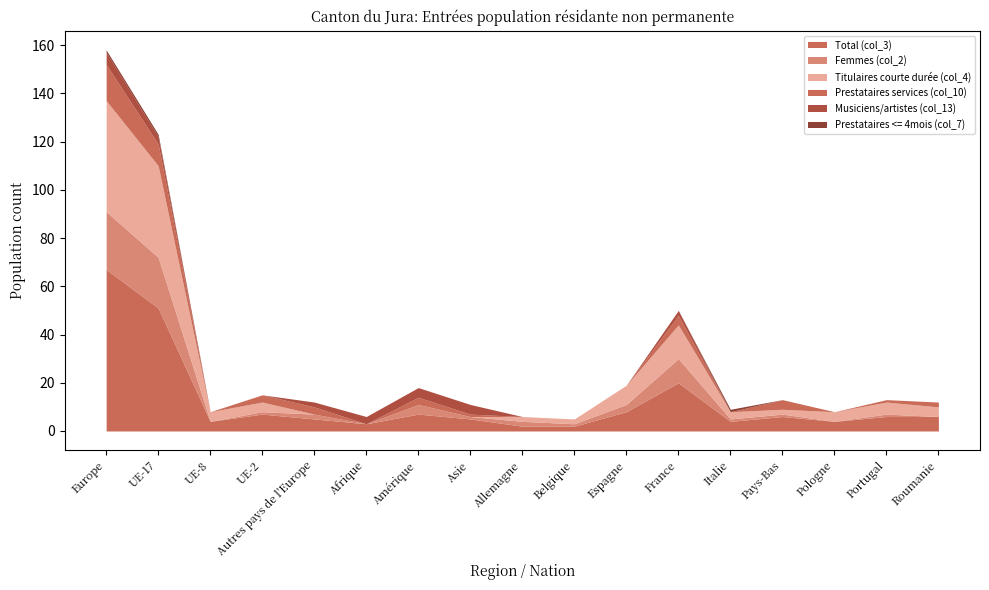

What is the difference between the maximum and second lowest values in the Femmes (col_2) series?

24